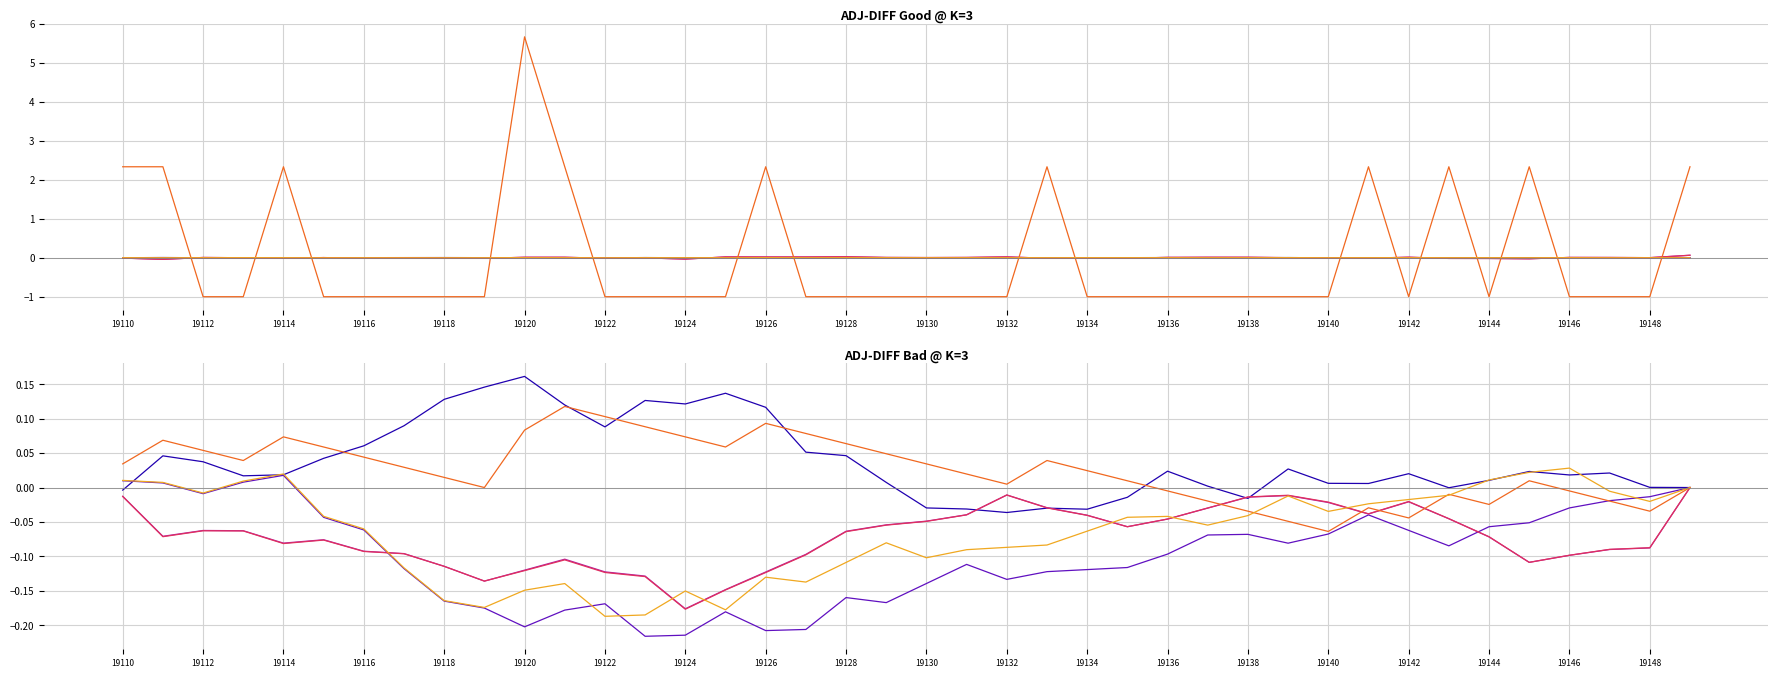

Where does the col_519 series first go above 0?

19110